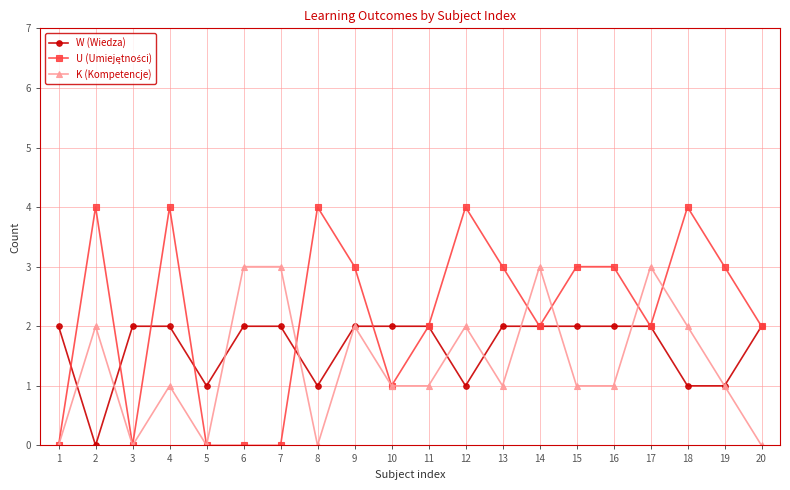

What is the maximum value for K (Kompetencje)?

3